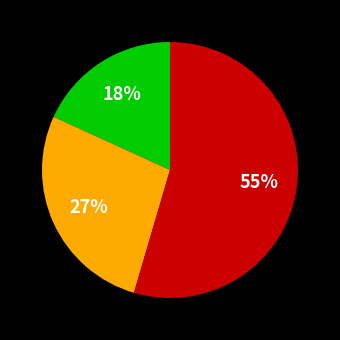

To the nearest percent, what is the average slice percentage?

33%